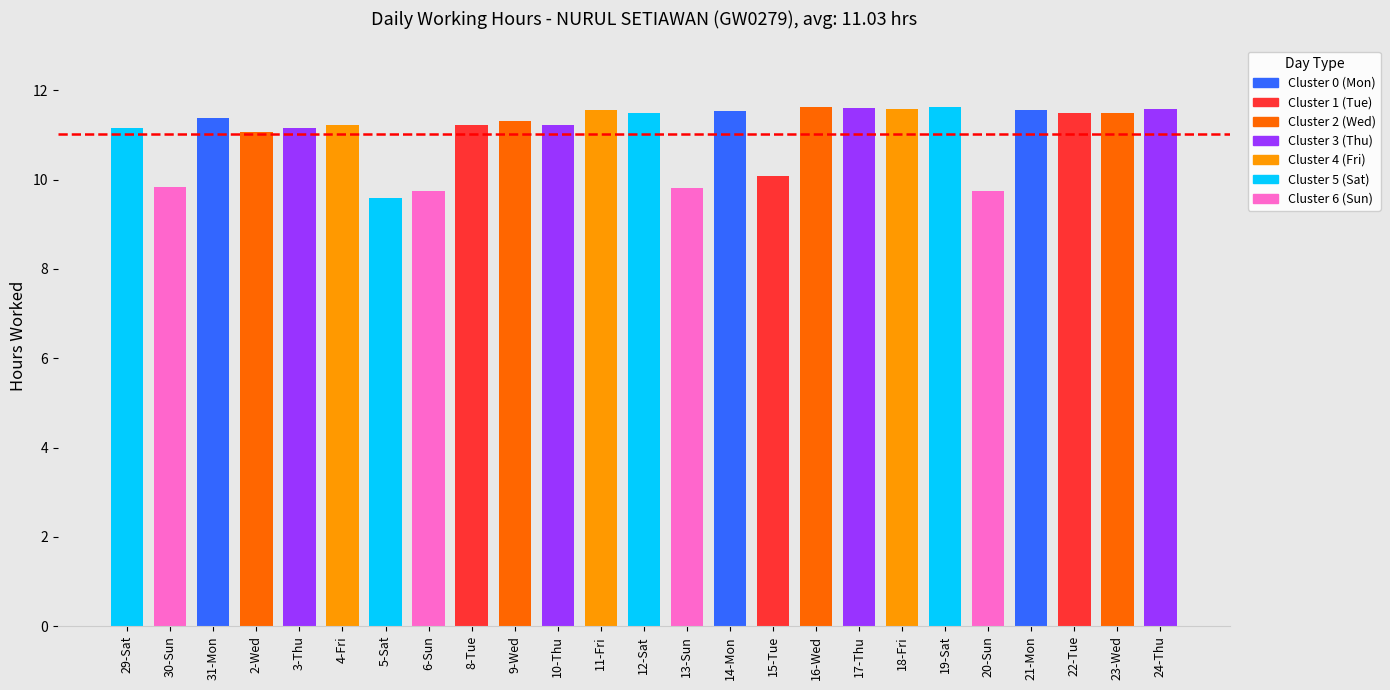

What is the ratio of the value at 29-Sat to the value at 12-Sat?

1.0